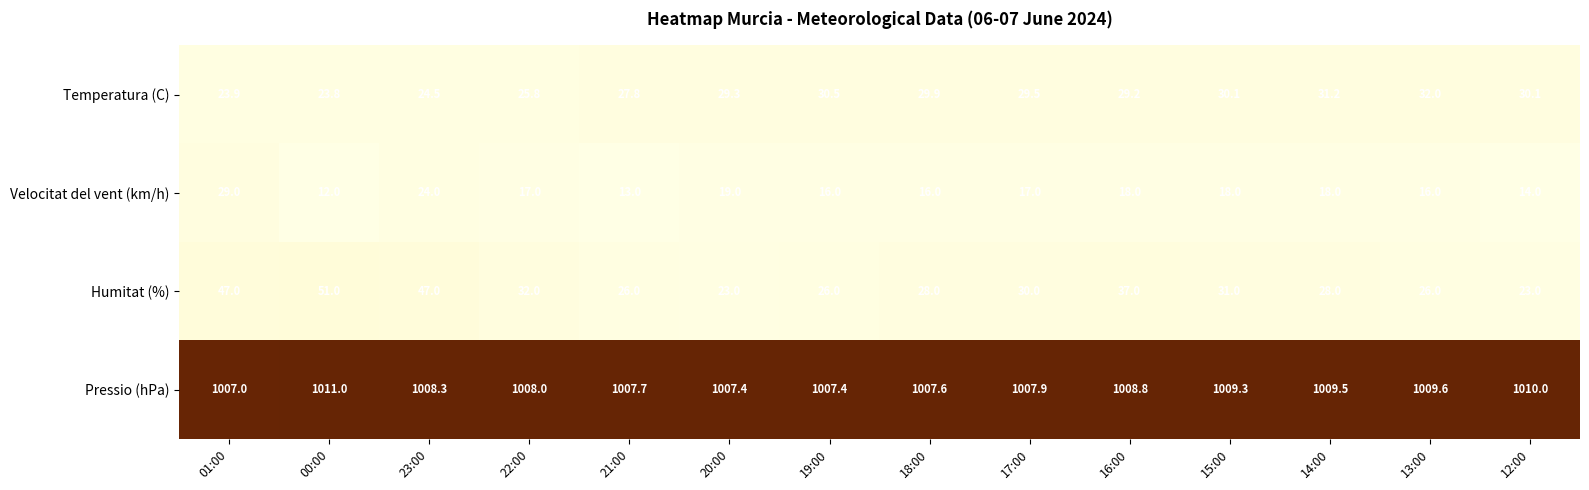

Where is Velocitat del vent (km/h) nearest to the value 20?

20:00